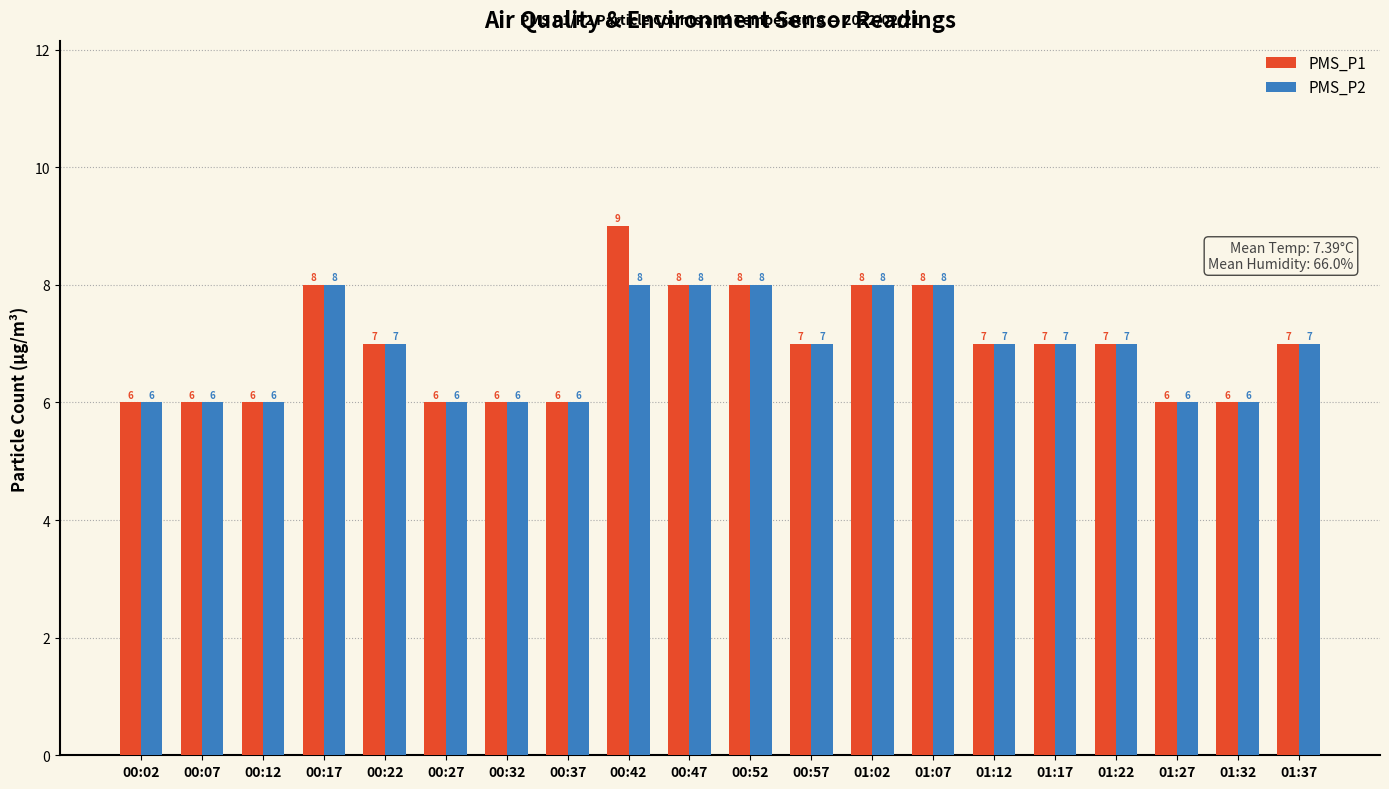

True or false: PMS_P2 has a value of 11 at 01:12.

False